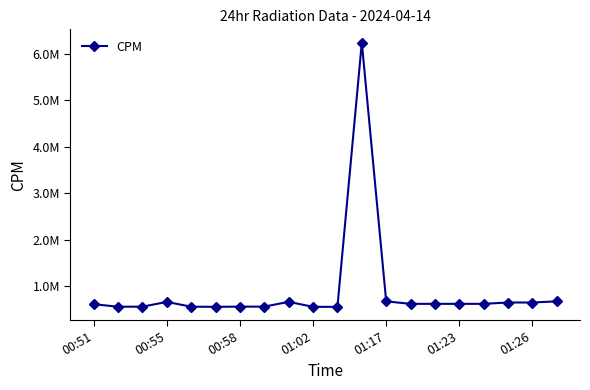

Does the chart have visible grid lines?

No